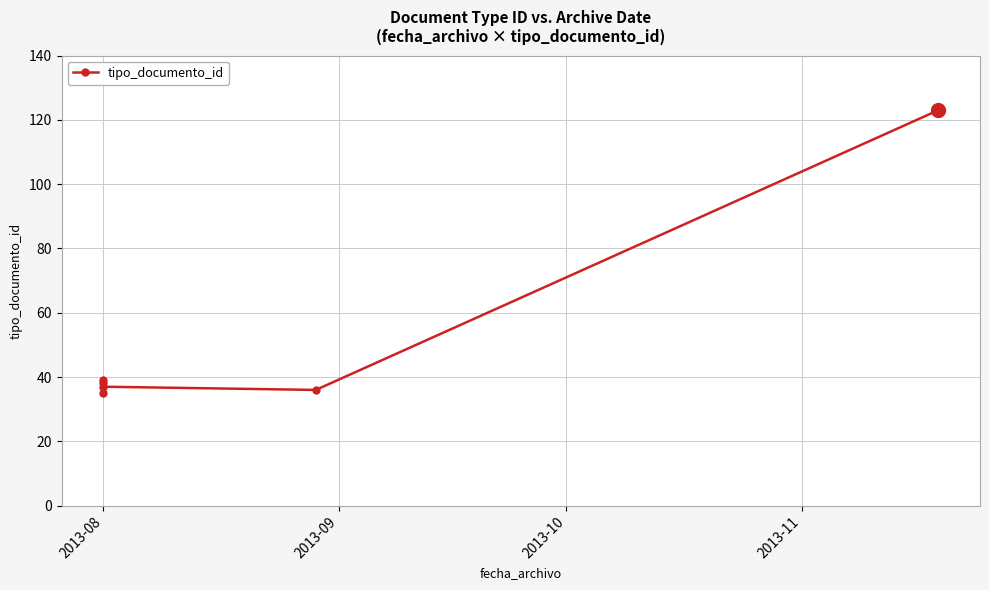

What is the difference between the values at 2013-08 and 2013-09?

3